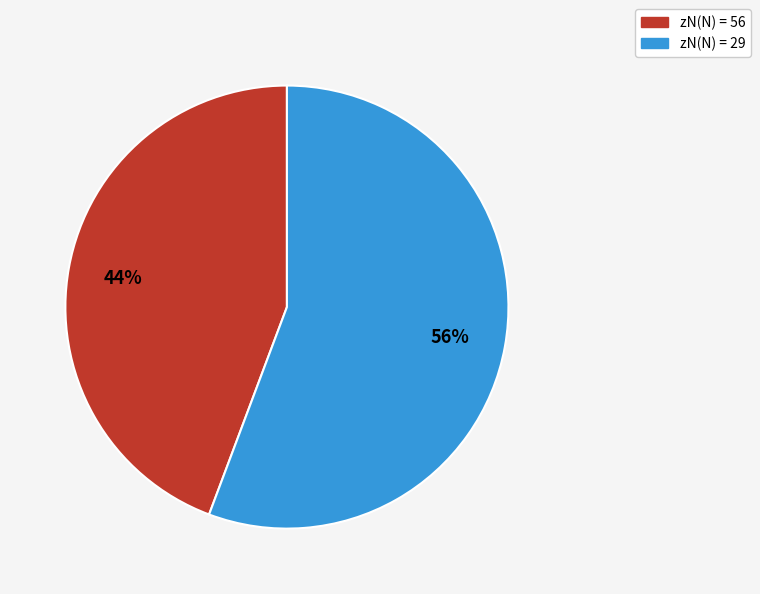

Is there any slice that represents more than half of the pie?

Yes